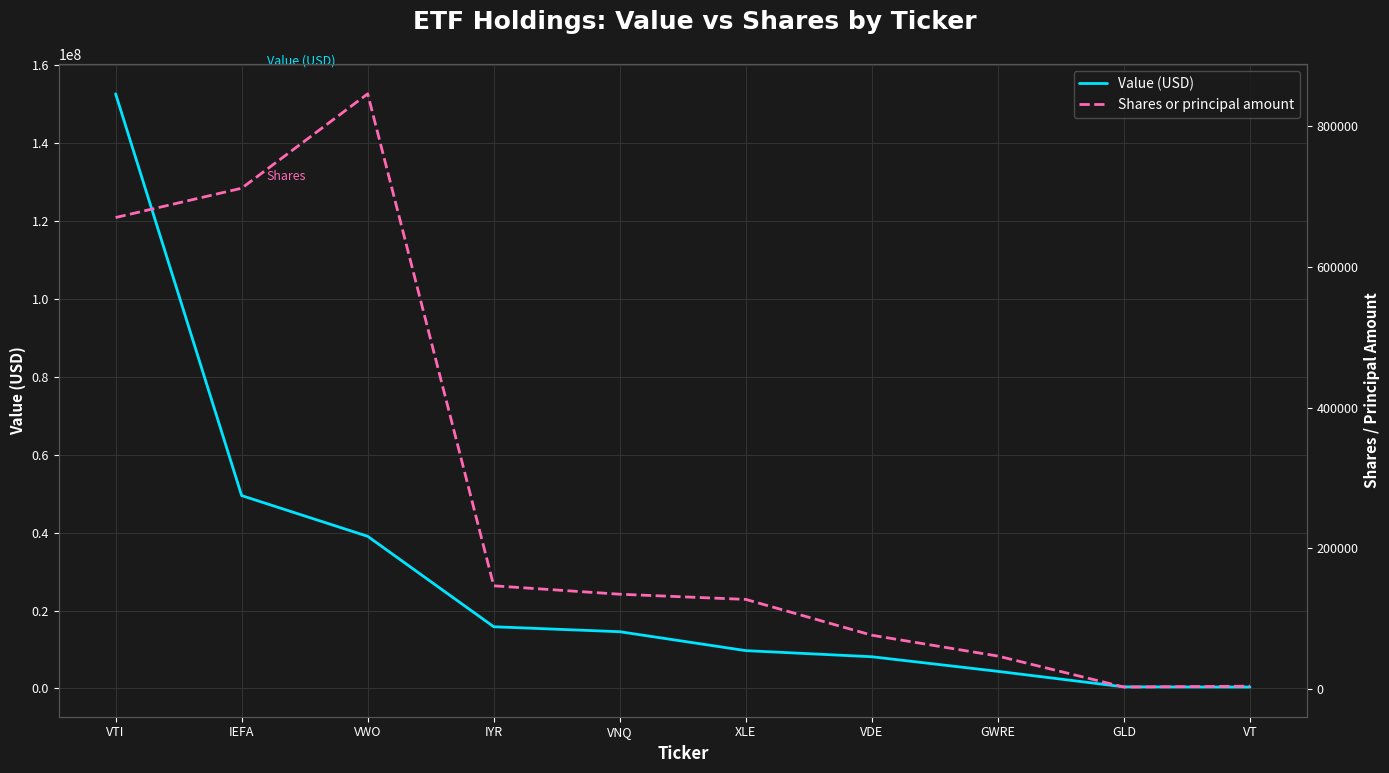

How many values in the Shares or principal amount series exceed 134349?

4